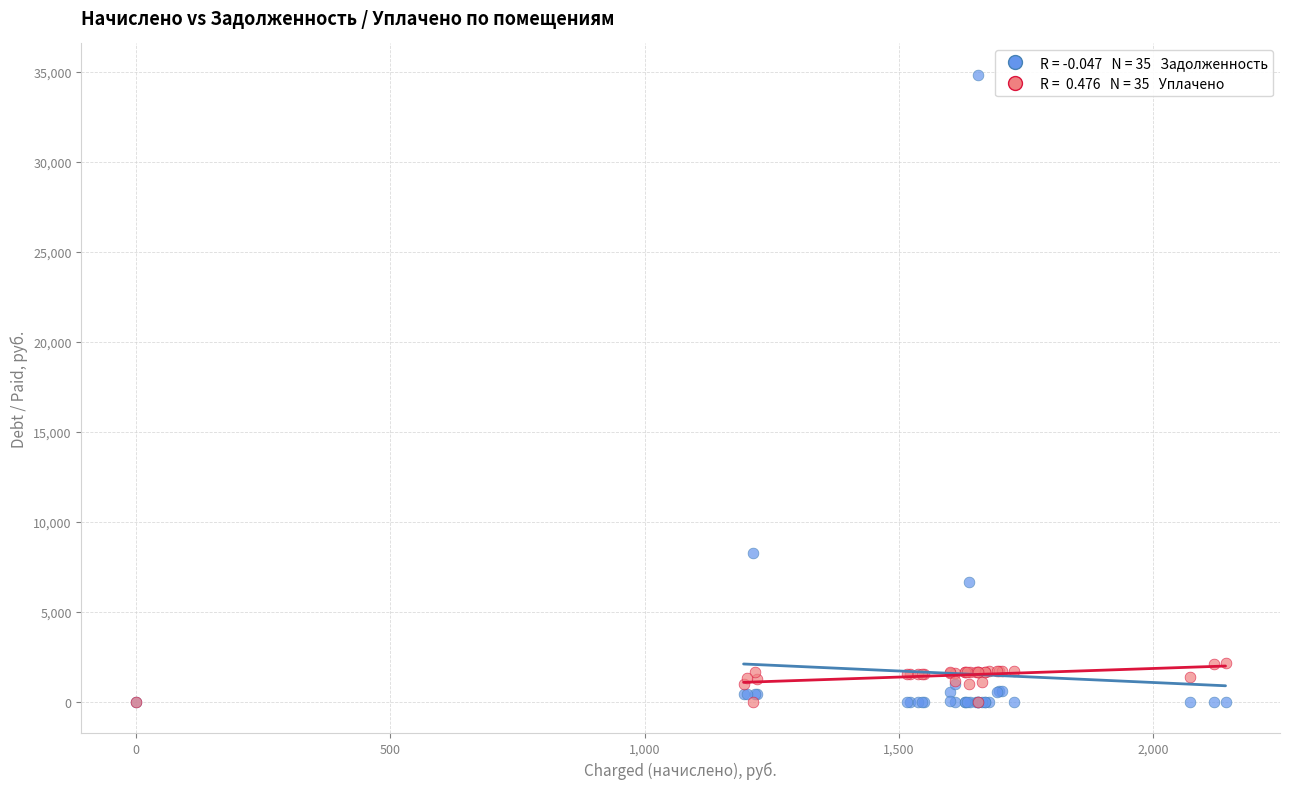

Across all series, what Y value is closest to 17426?

8248.1